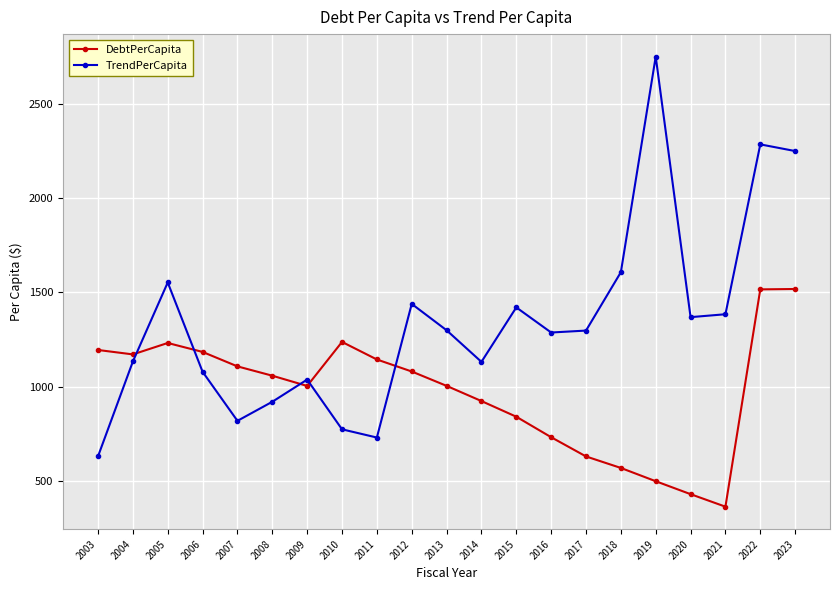

How many interior local valleys does the DebtPerCapita series have?

3